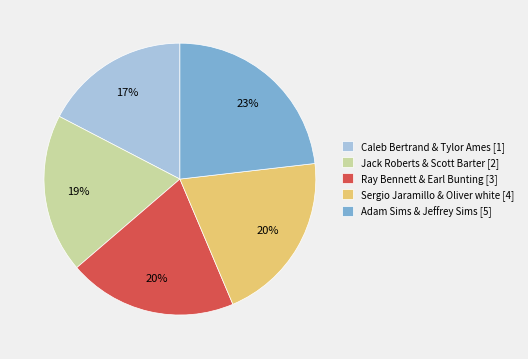

Approximately how many times larger is the value at Sergio Jaramillo & Oliver white [4] compared to Adam Sims & Jeffrey Sims [5]?

0.9